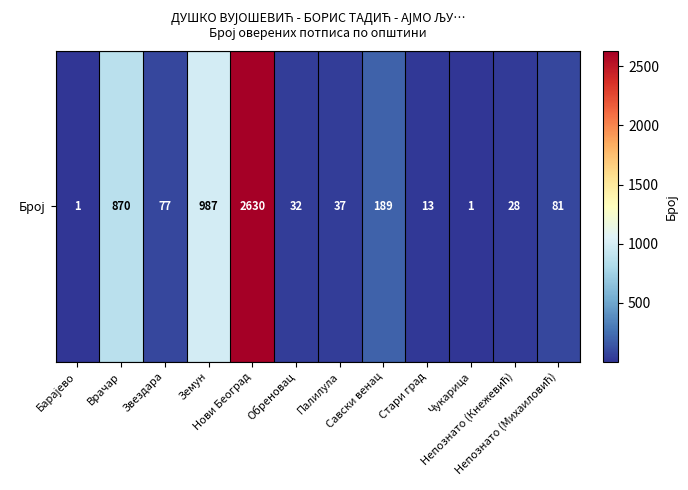

True or false: the data shows 132 at Звездара.

False